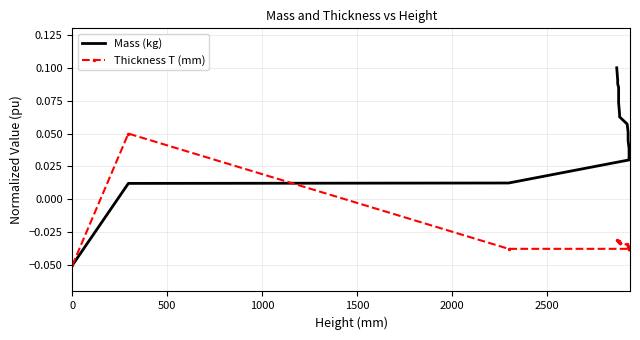

How many values in the Mass (kg) series are below 0?

1